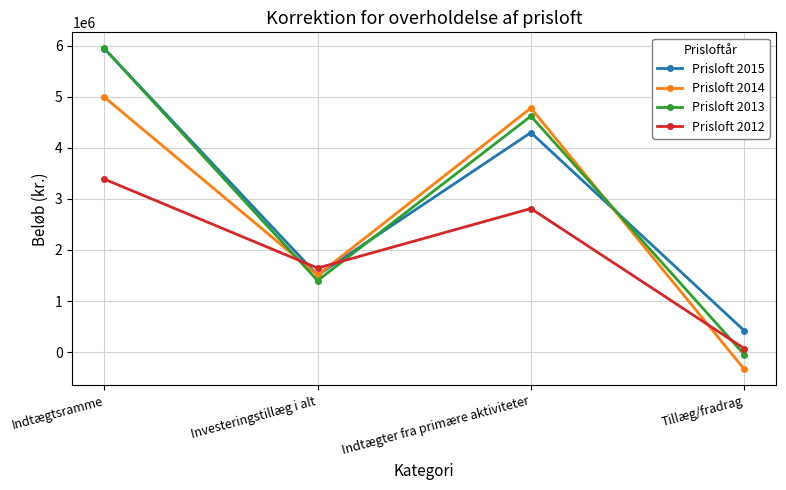

Where is Prisloft 2013 nearest to the value 2950461?

Investeringstillæg i alt